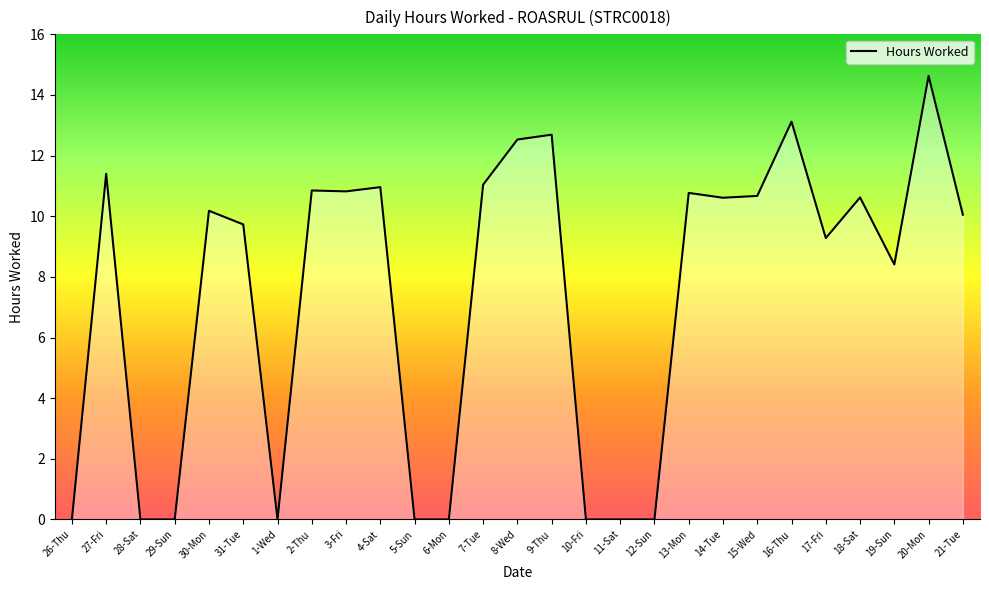

What is the change in value from 9-Thu to 18-Sat?

-2.1